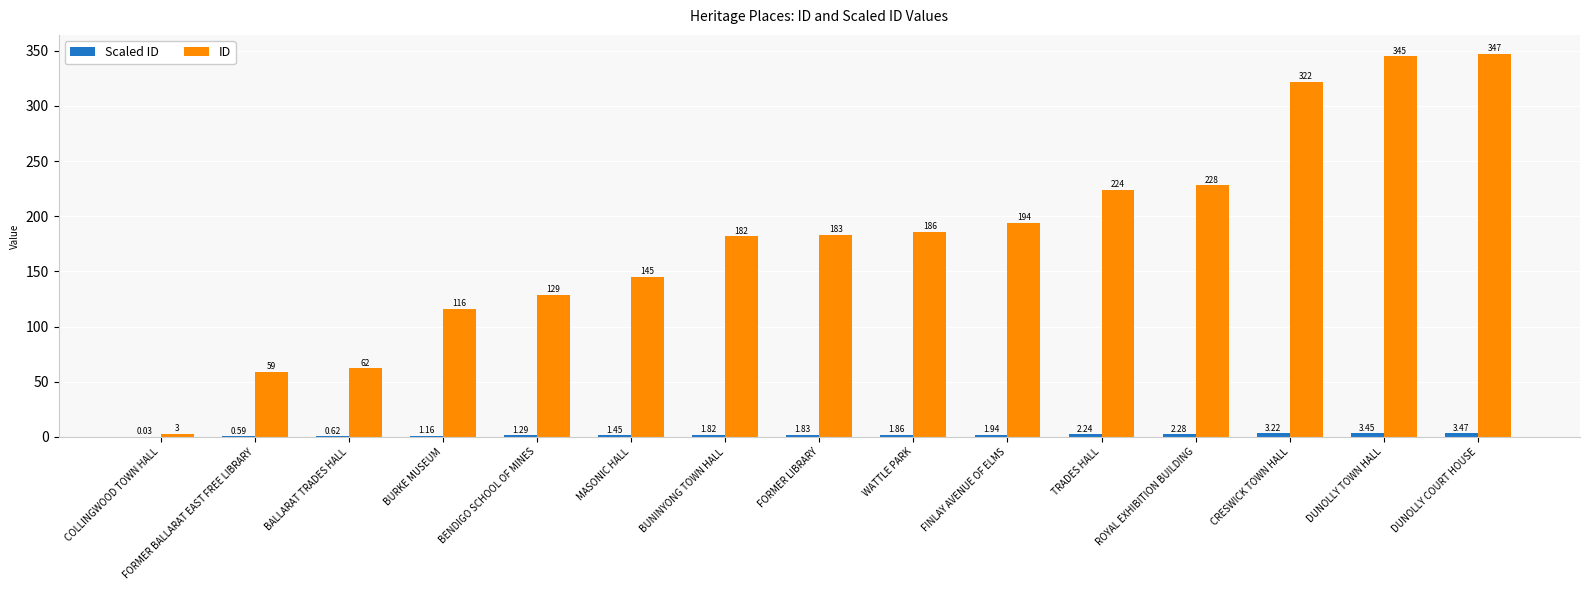

At which category is the sum across all series the highest?

DUNOLLY COURT HOUSE